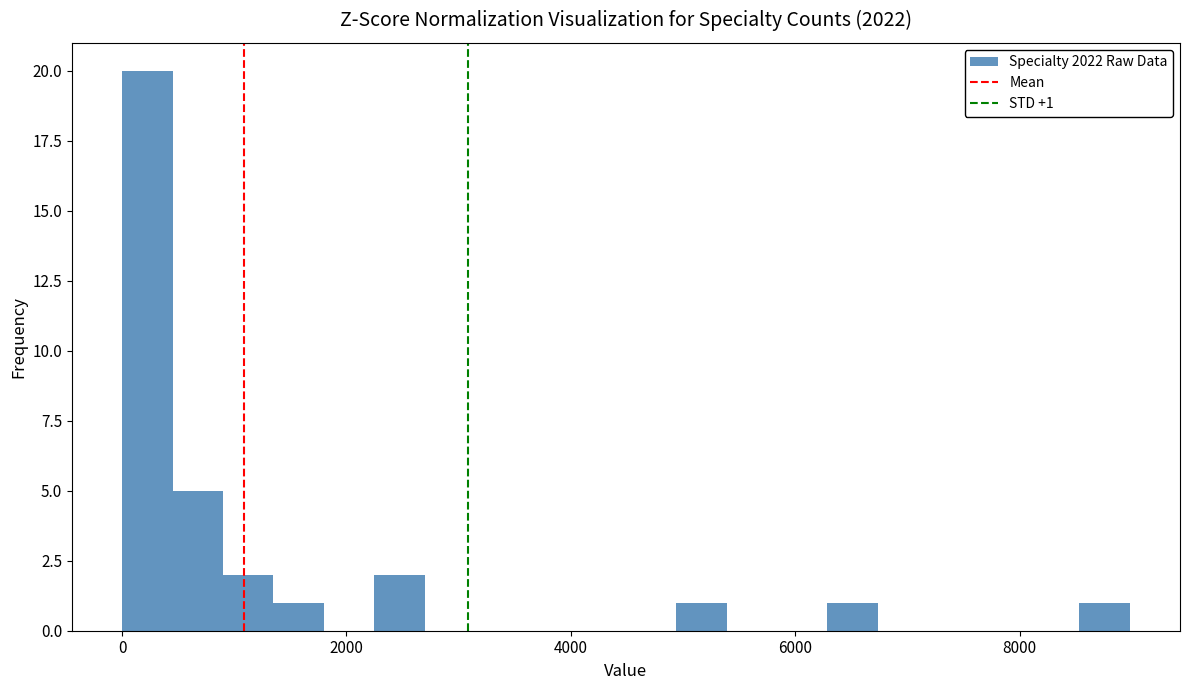

Around what value on the x-axis is the tallest bar? Give the approximate position of its centre, as read against the axis.

200